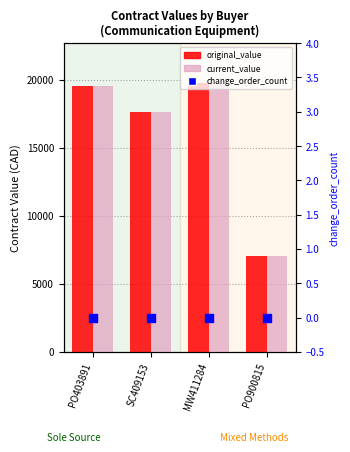

What is the total value across all series at PO900815?

14080